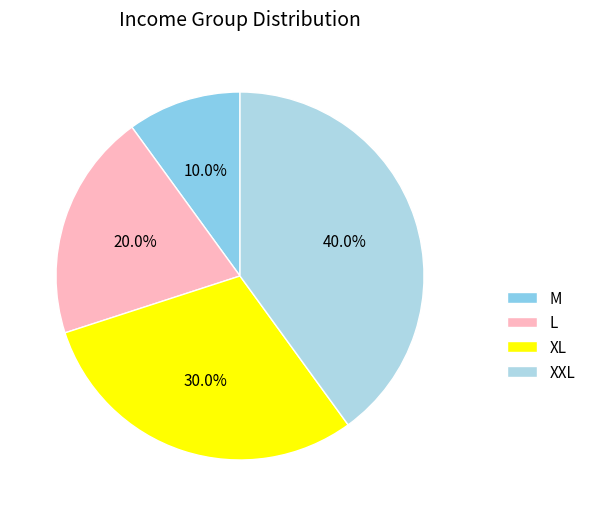

What percentage is the XXL slice, to the nearest percent?

40%